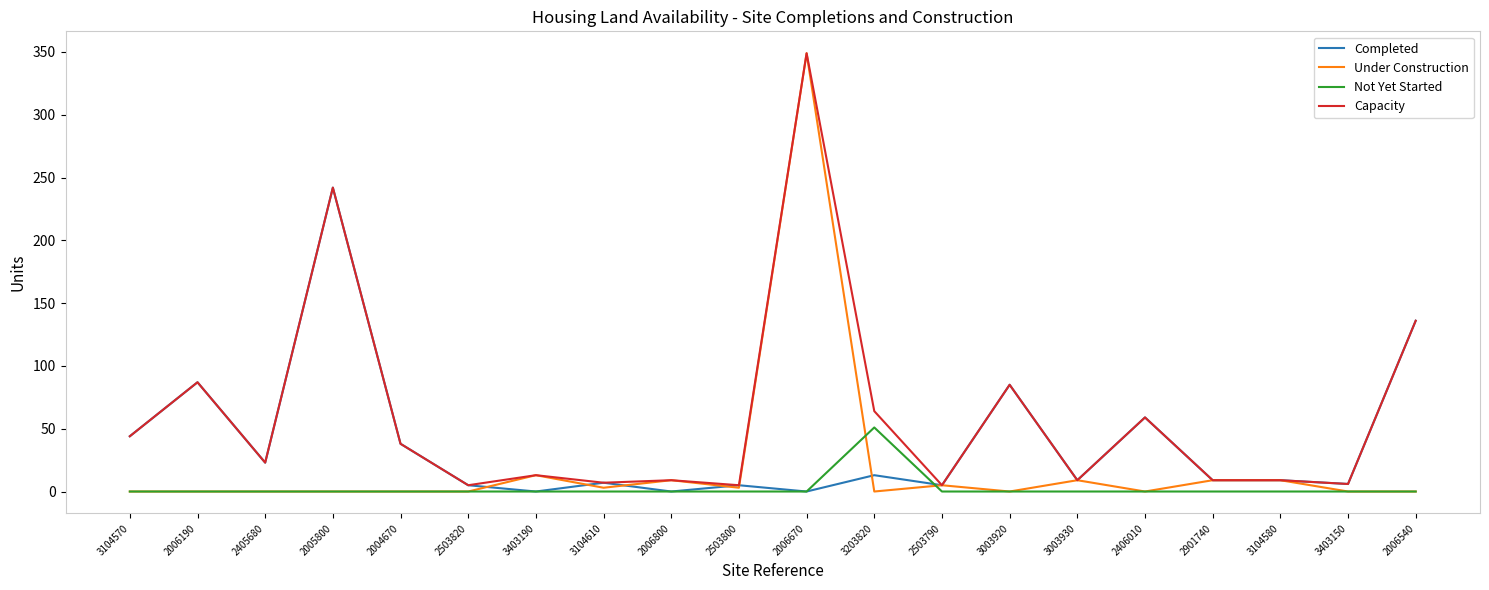

Which series has the largest total across all categories?

Capacity